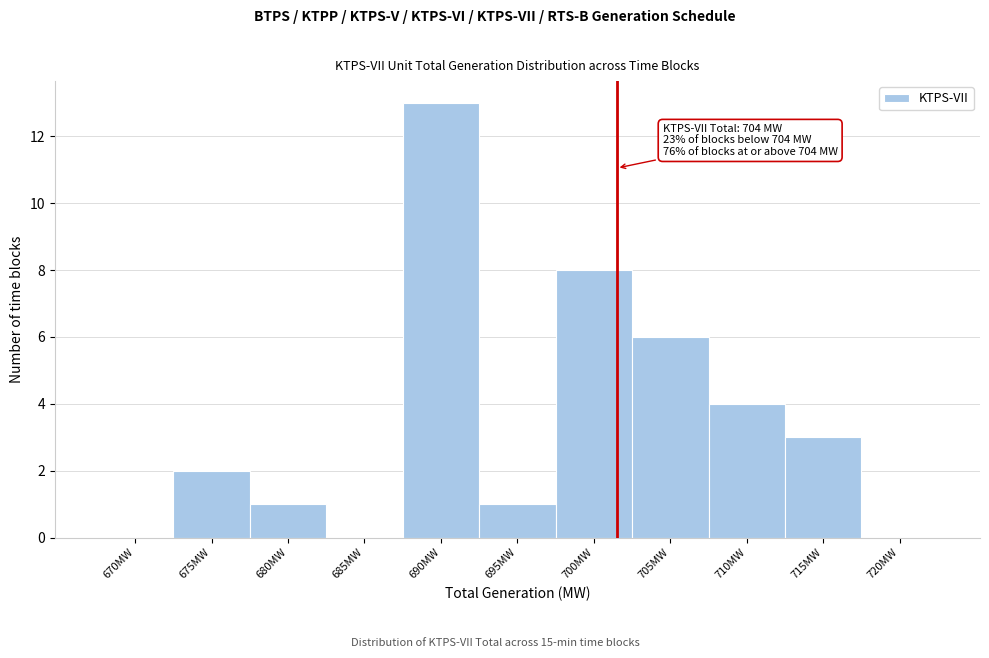

Reading left to right, transcribe all the data shown in this chart.

670MW=0	675MW=2	680MW=1	685MW=0	690MW=13	695MW=1	700MW=8	705MW=6	710MW=4	715MW=3	720MW=0